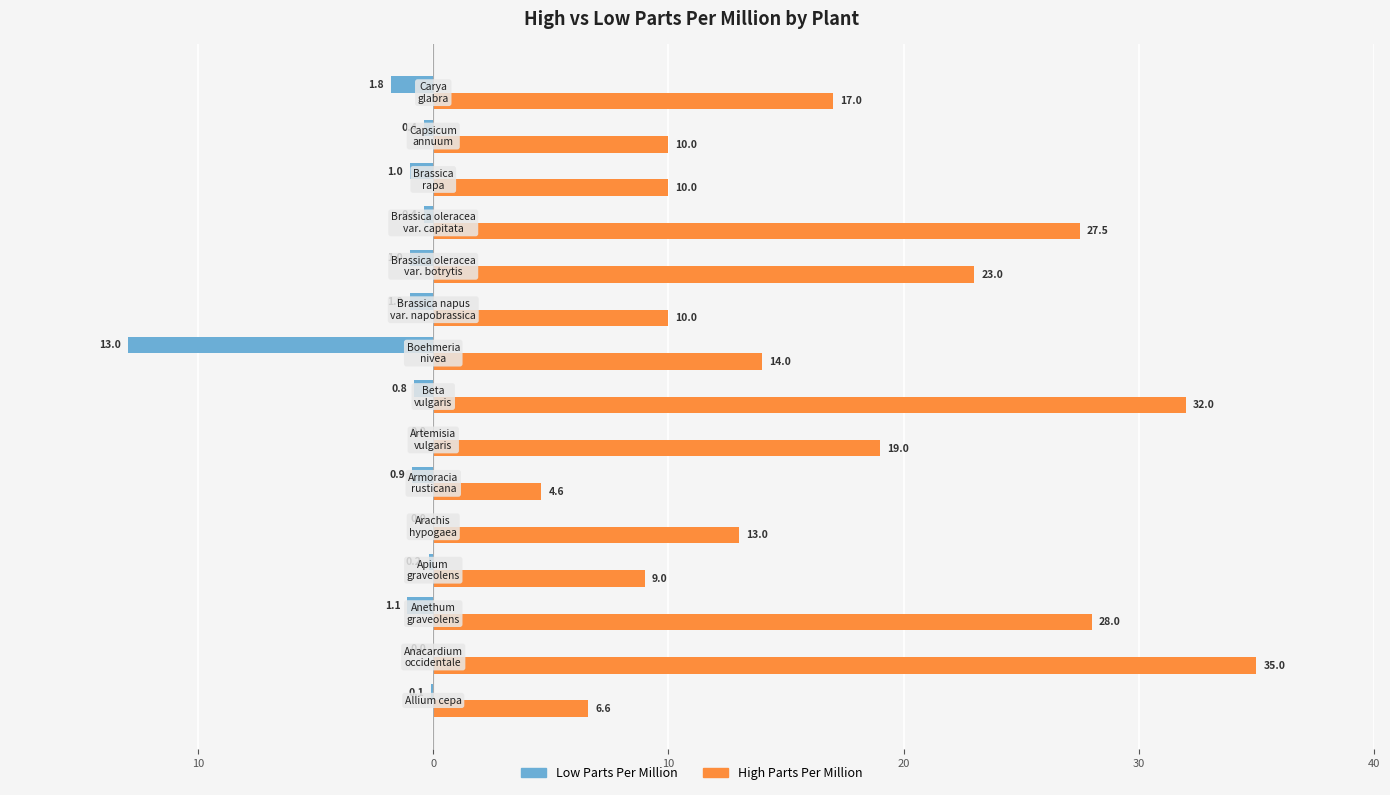

Which series has the largest range (max minus min)?

High Parts Per Million